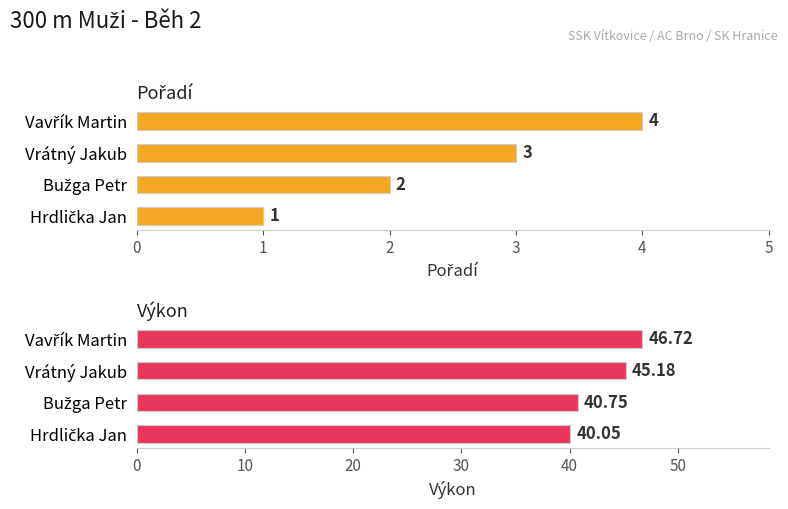

What is the minimum value shown in the chart?

1.0